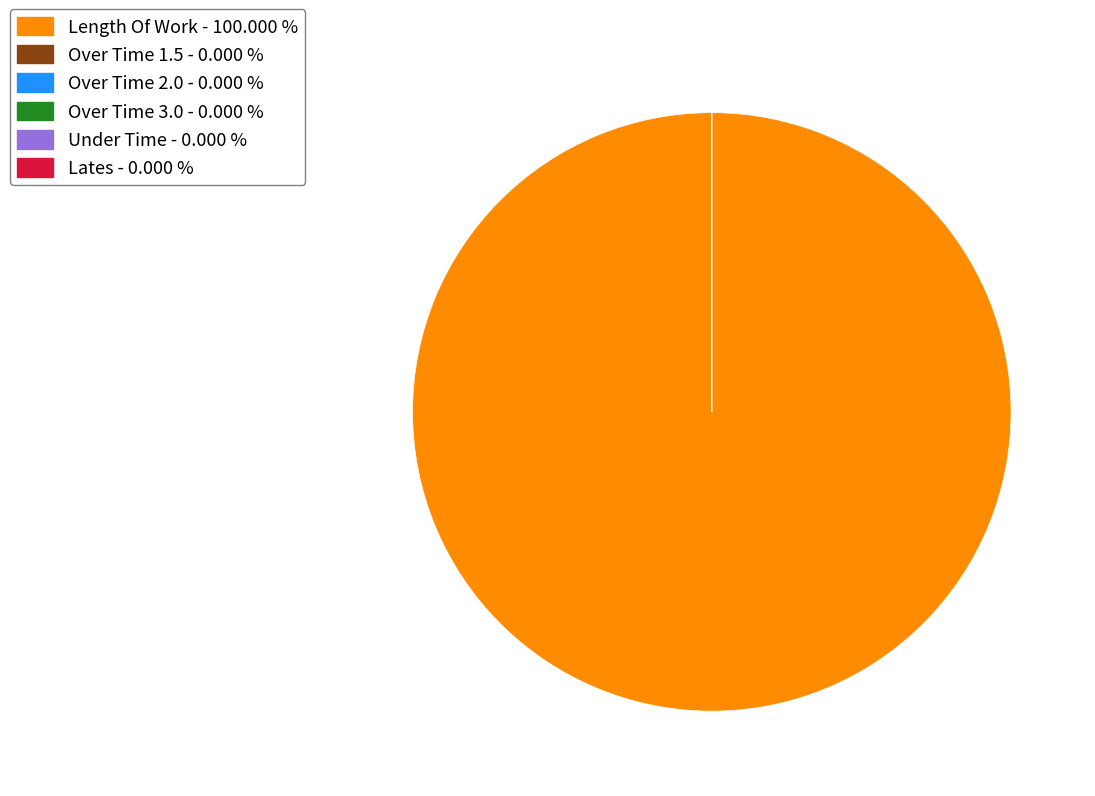

Does any single category account for the majority?

Yes